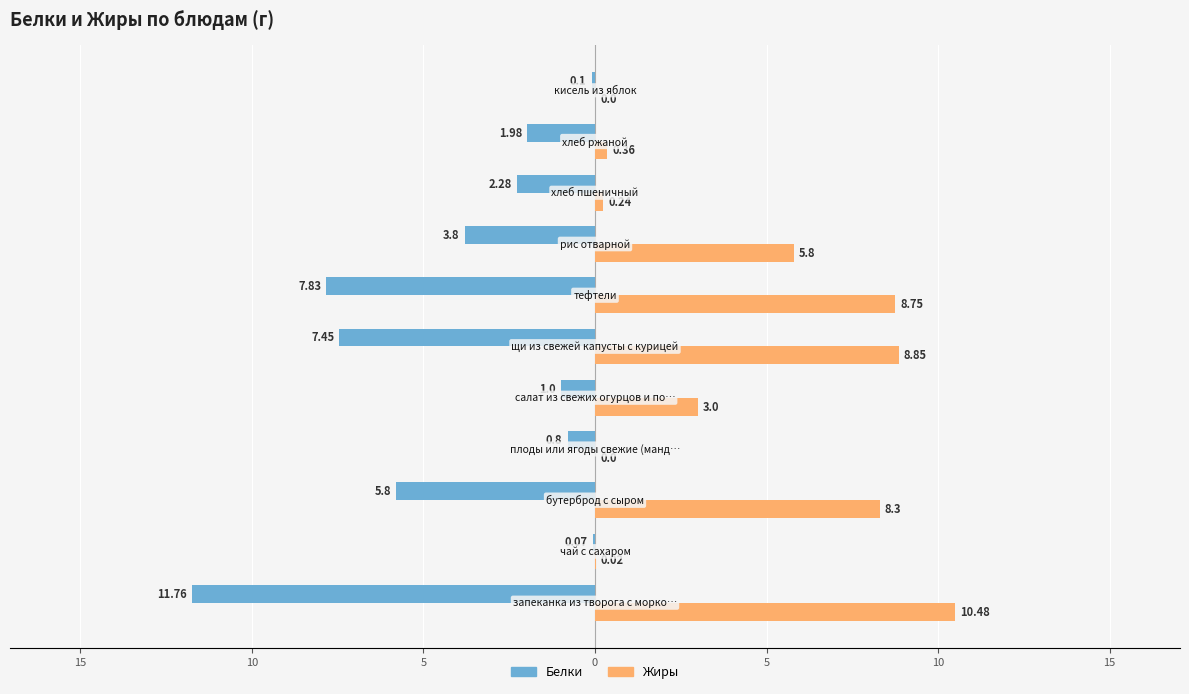

What are all the series names shown in the legend?

Белки, Жиры